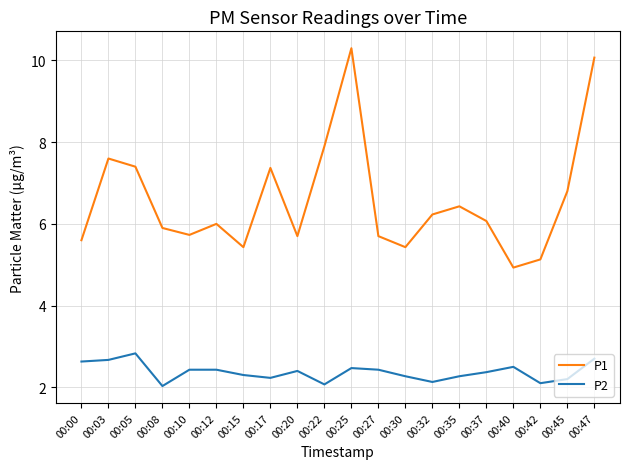

Is it true that P1 equals 1.3 at 00:35?

False